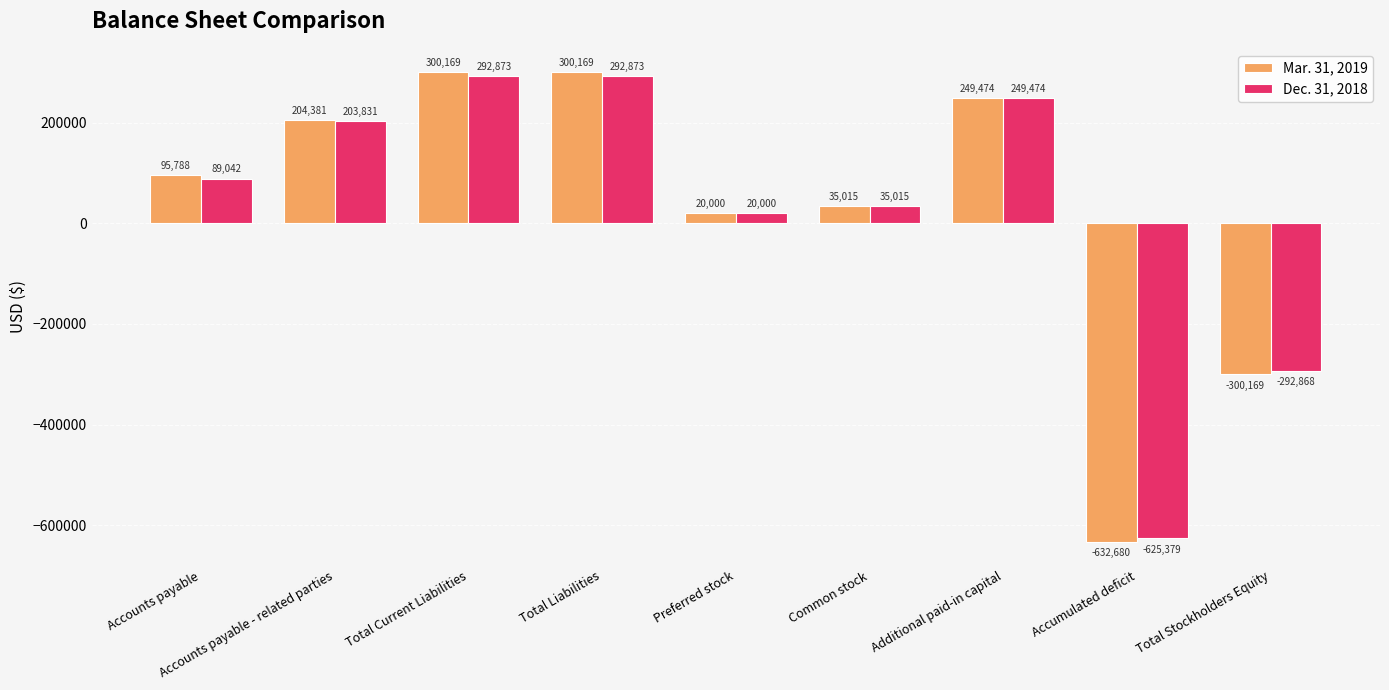

Which series has the widest spread of values?

Mar. 31, 2019